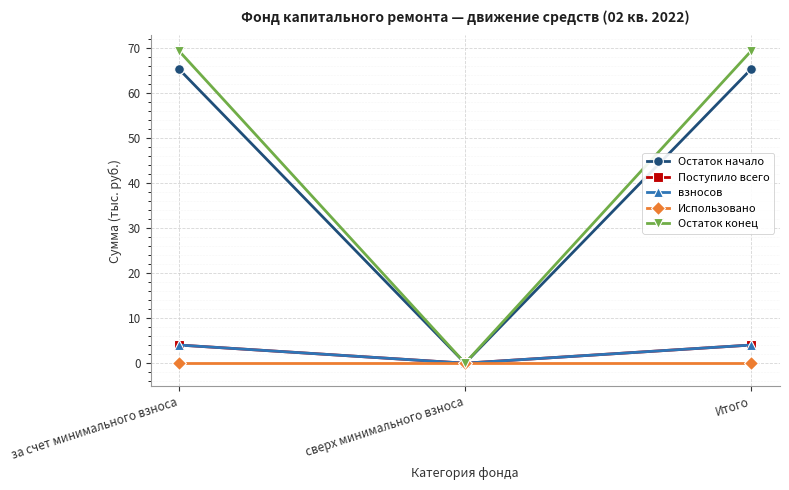

Does the chart have visible grid lines?

Yes